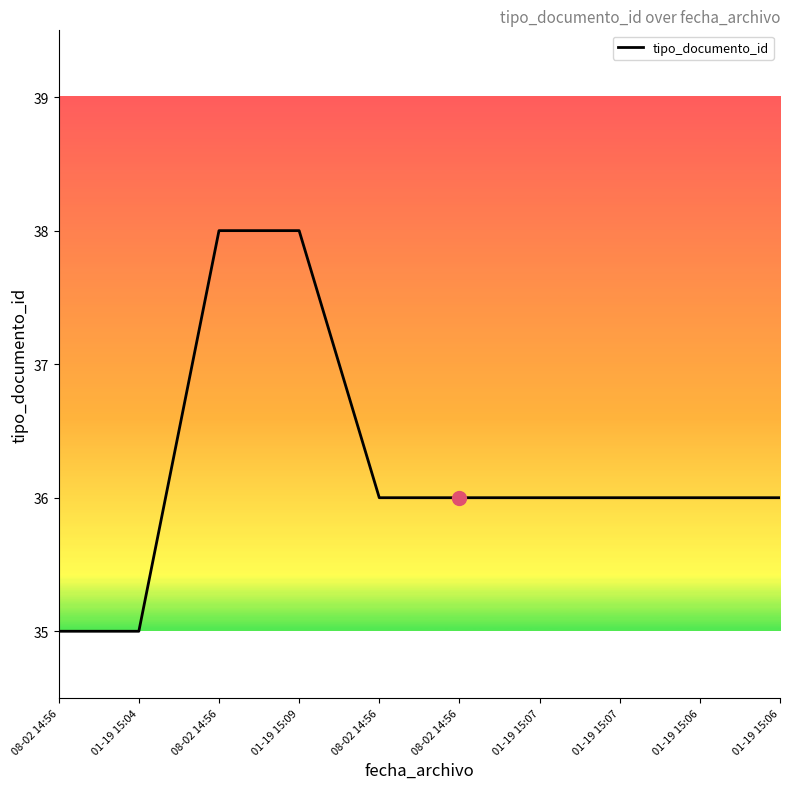

Is this an area chart (filled region under the line)?

No